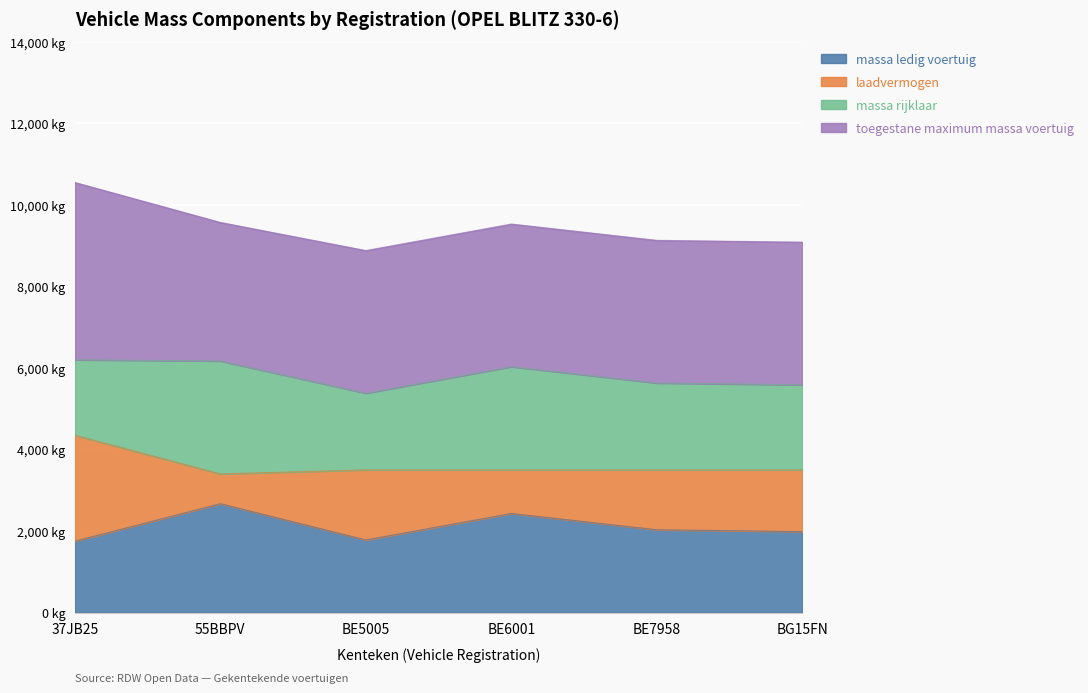

What value does the massa_ledig_voertuig series have at BG15FN?

1986